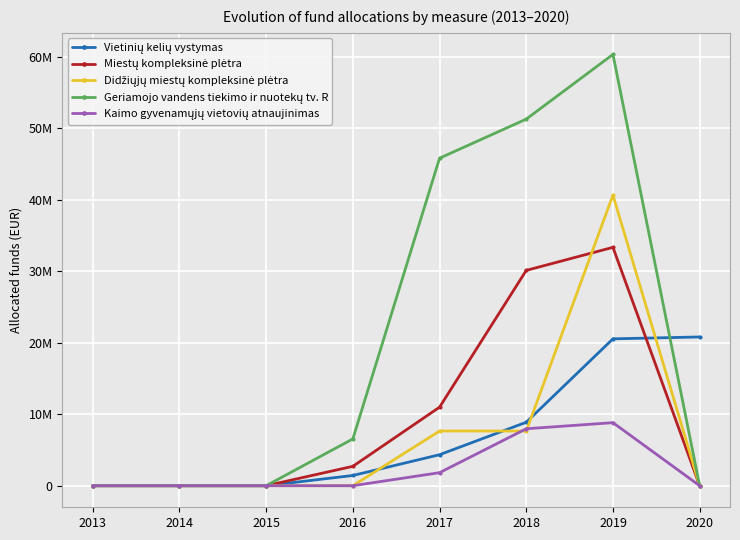

Which has a higher value, 2017 or 2014?

2017